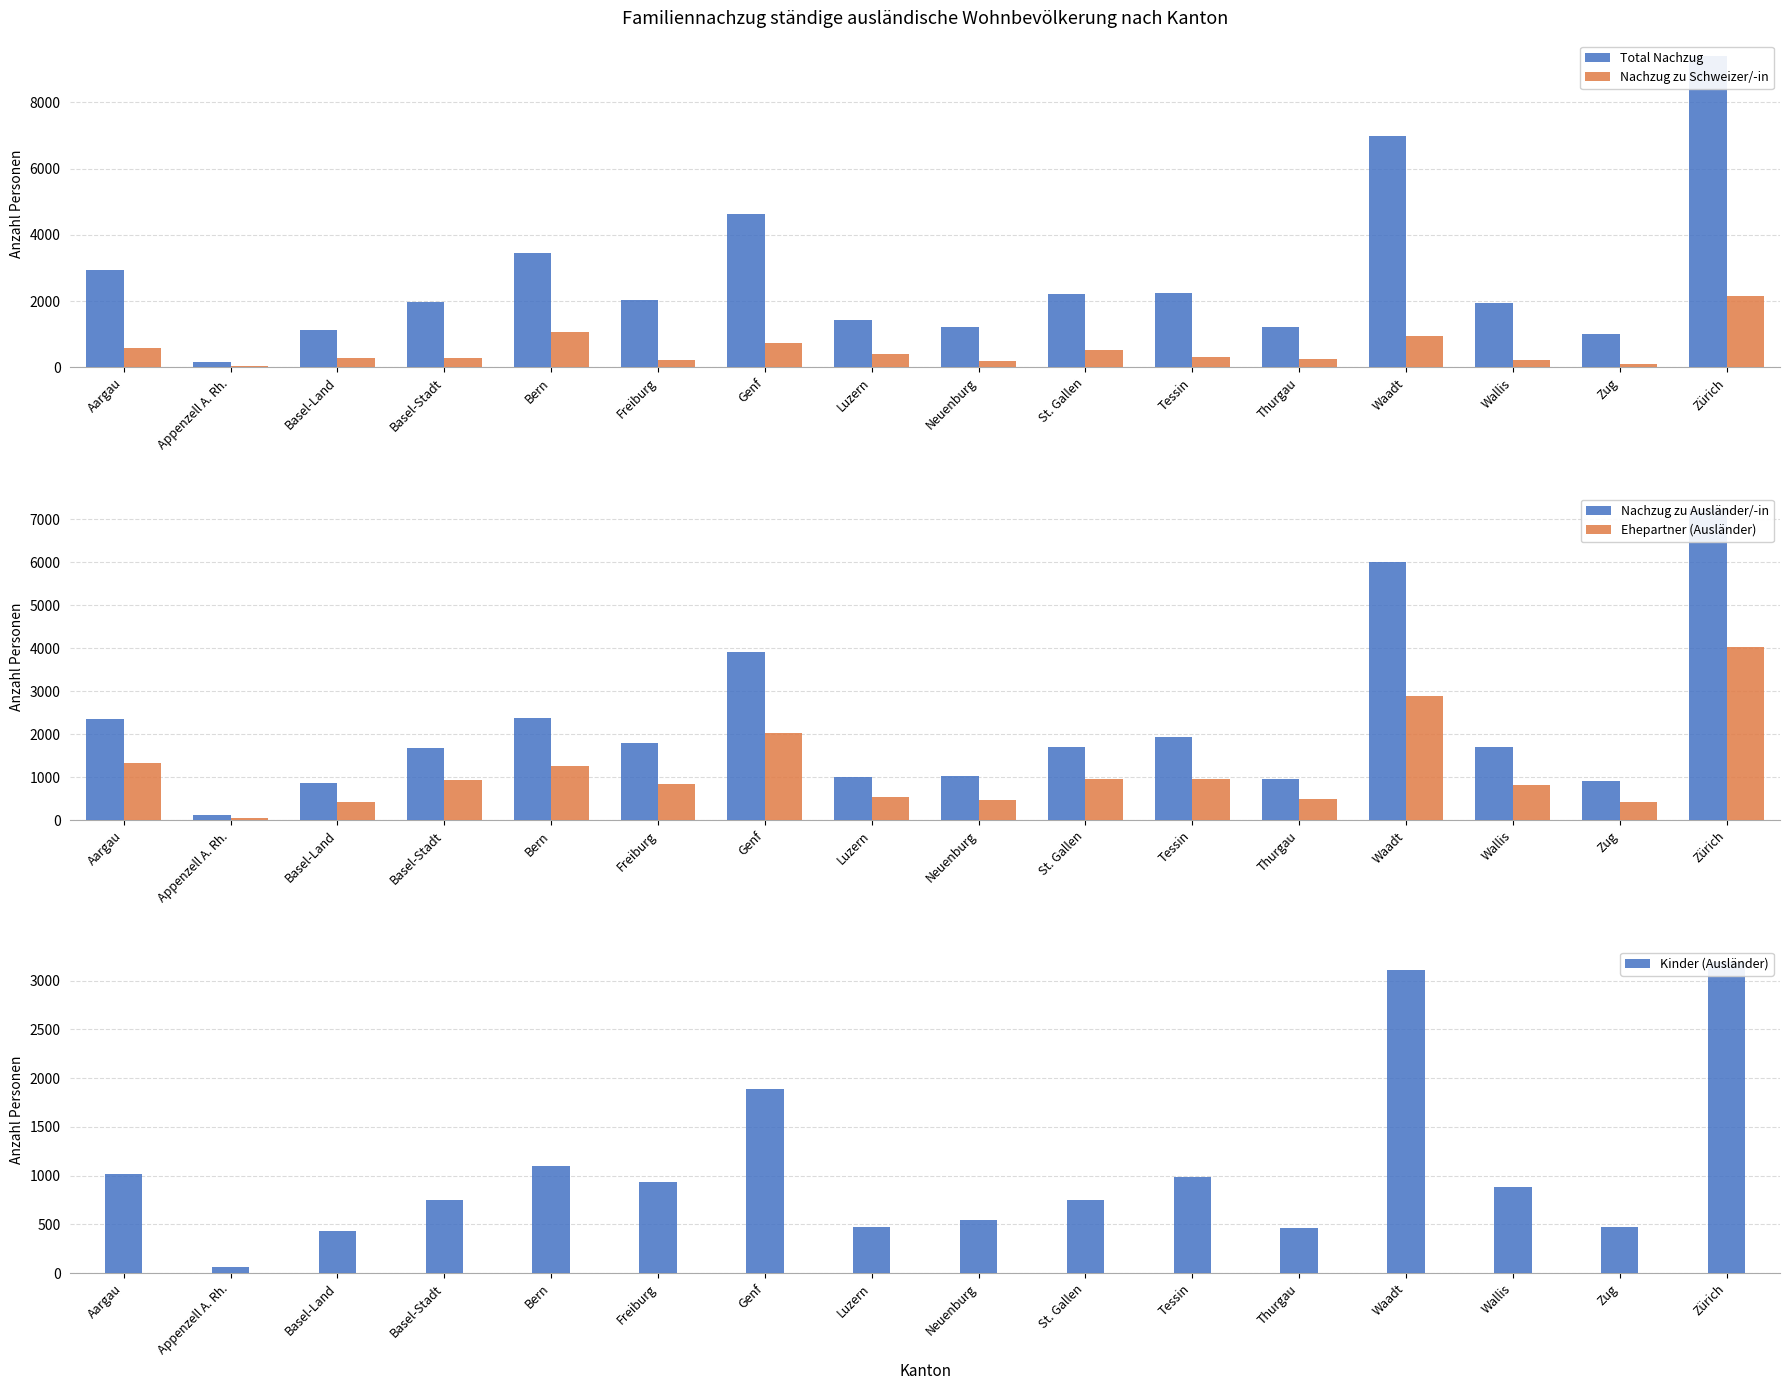

Which series has the largest total across all categories?

Total Nachzug